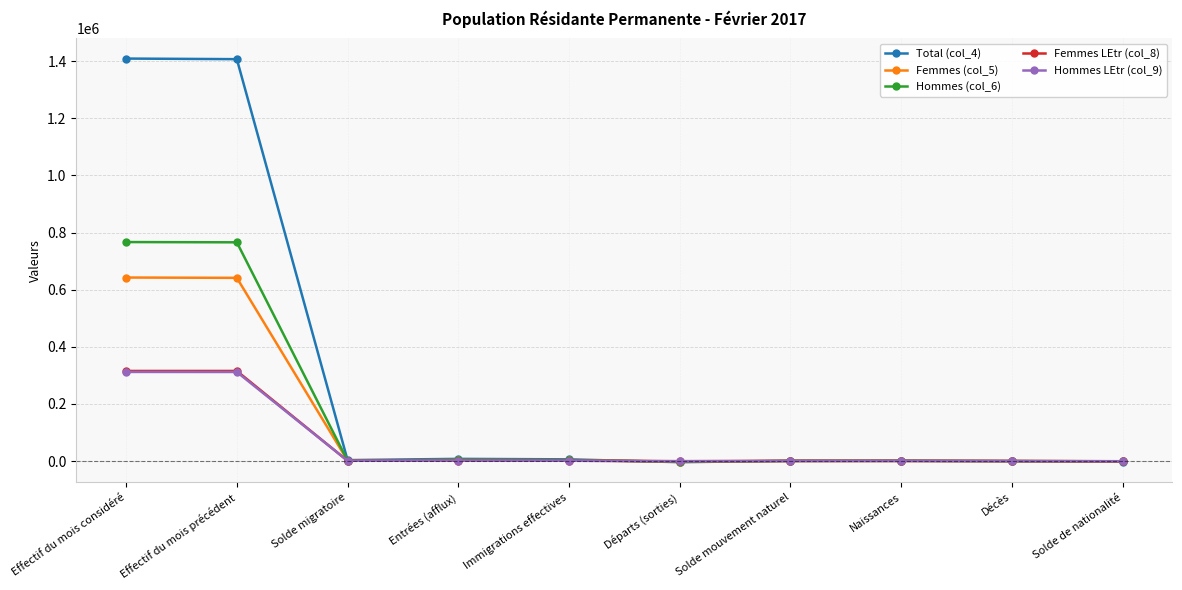

What is the label of the 9th point from the right?

Effectif du mois précédent